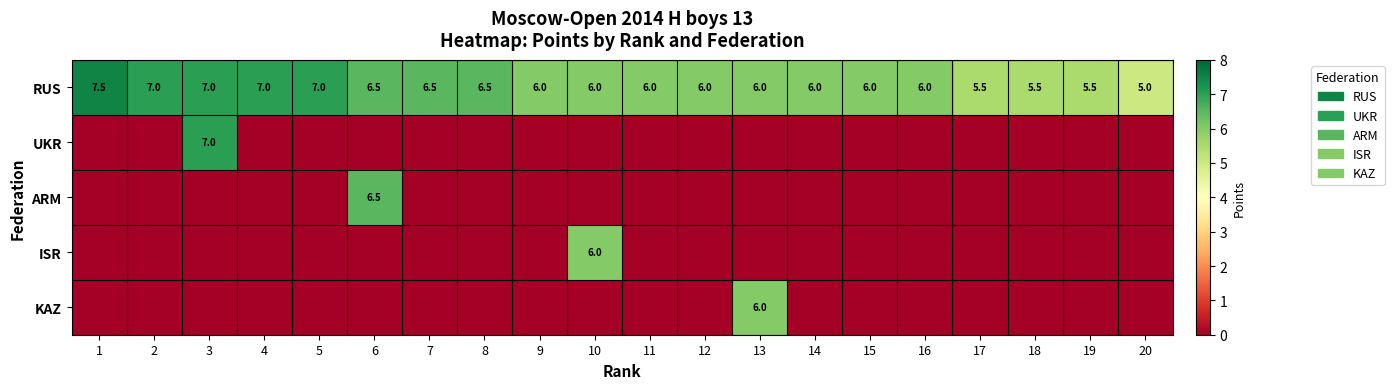

How many RUS values are between 6 and 7?

15